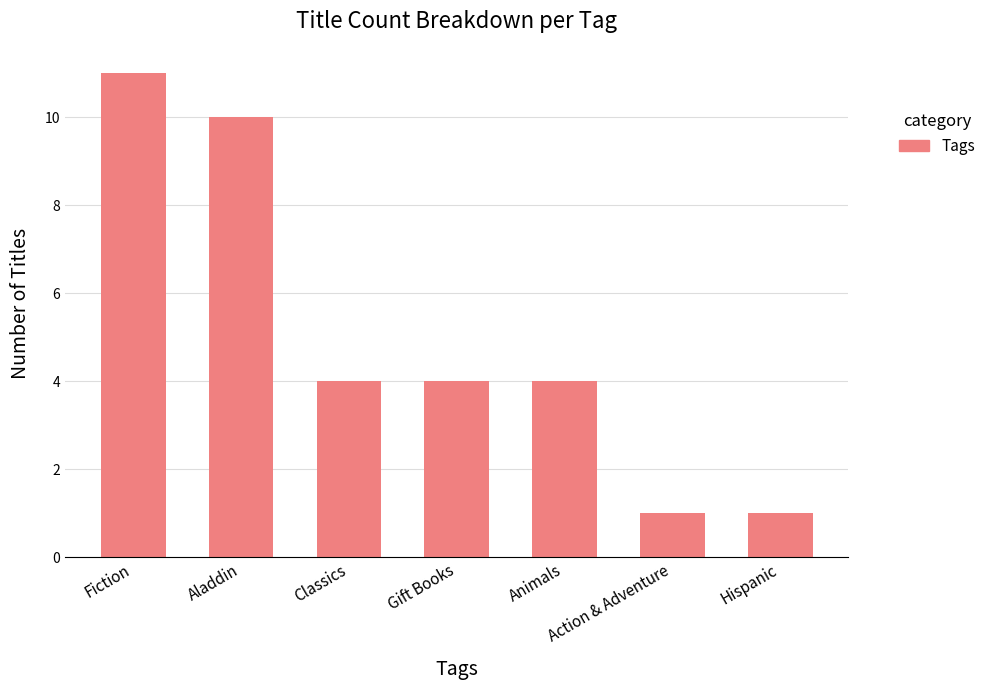

What is the maximum value shown in the chart?

11